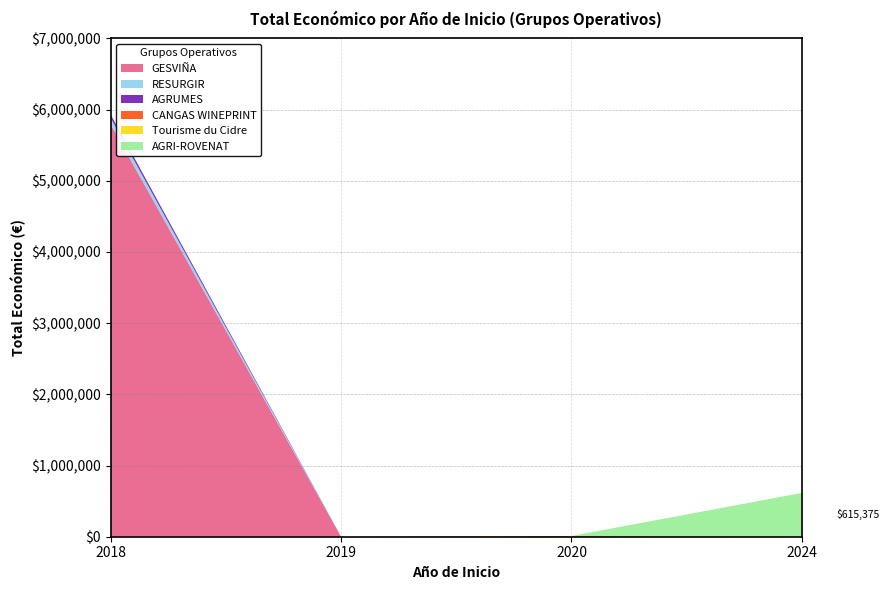

Reading left to right, transcribe all the data shown in this chart.

GESVIÑA: 5792221	0	0	0
RESURGIR: 90474	0	0	0
AGRUMES: 46300	0	0	0
CANGAS WINEPRINT: 0	0	10750	0
Tourisme du Cidre: 0	0	0	0
AGRI-ROVENAT: 0	0	0	615375